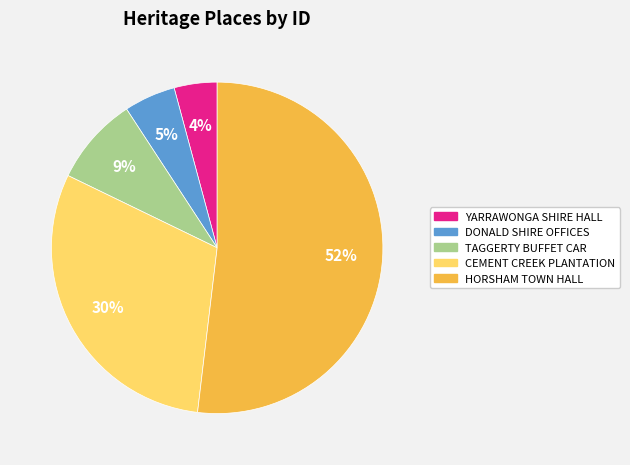

Does YARRAWONGA SHIRE HALL represent more than half of the total?

No